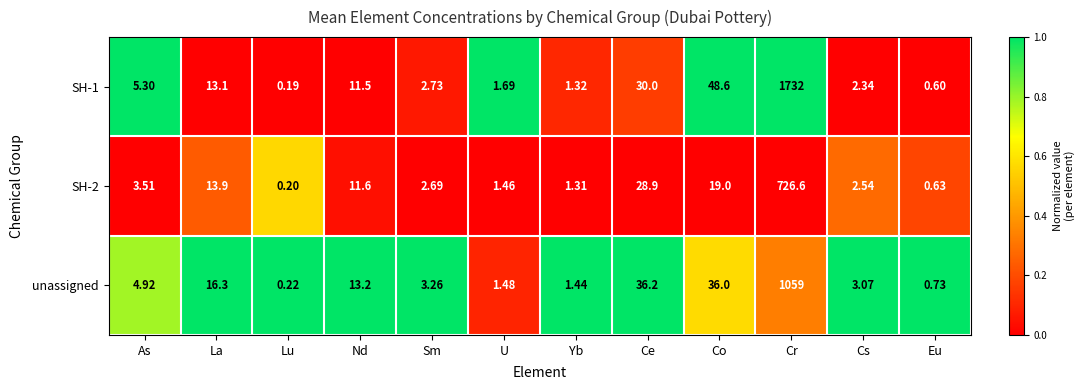

How many series are shown in this chart?

3